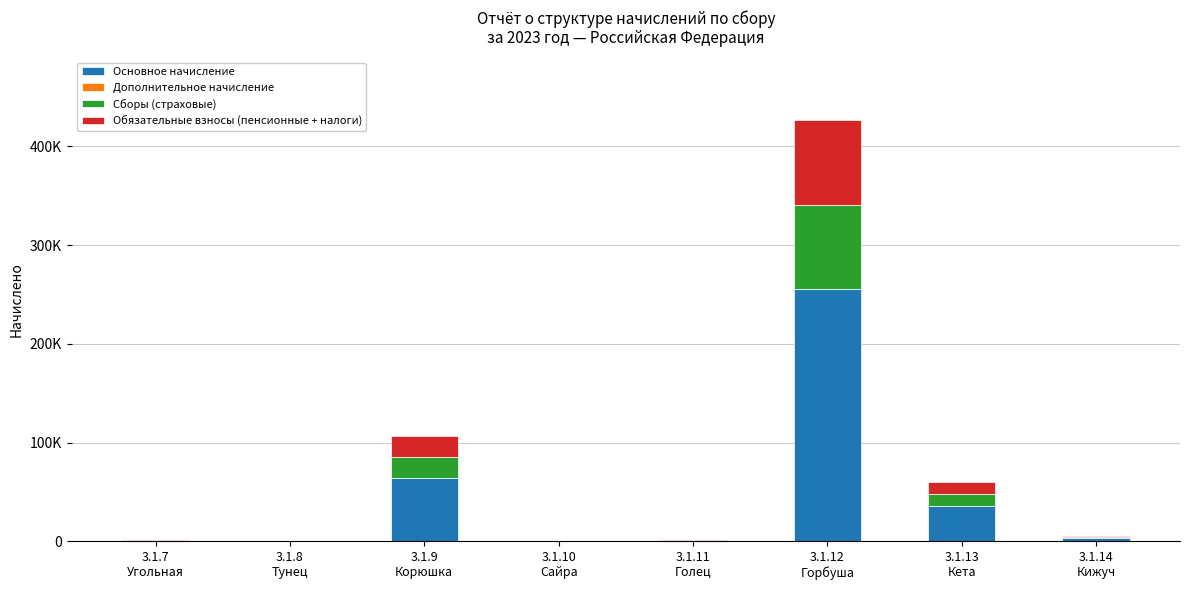

Does the chart contain stacked bars?

Yes